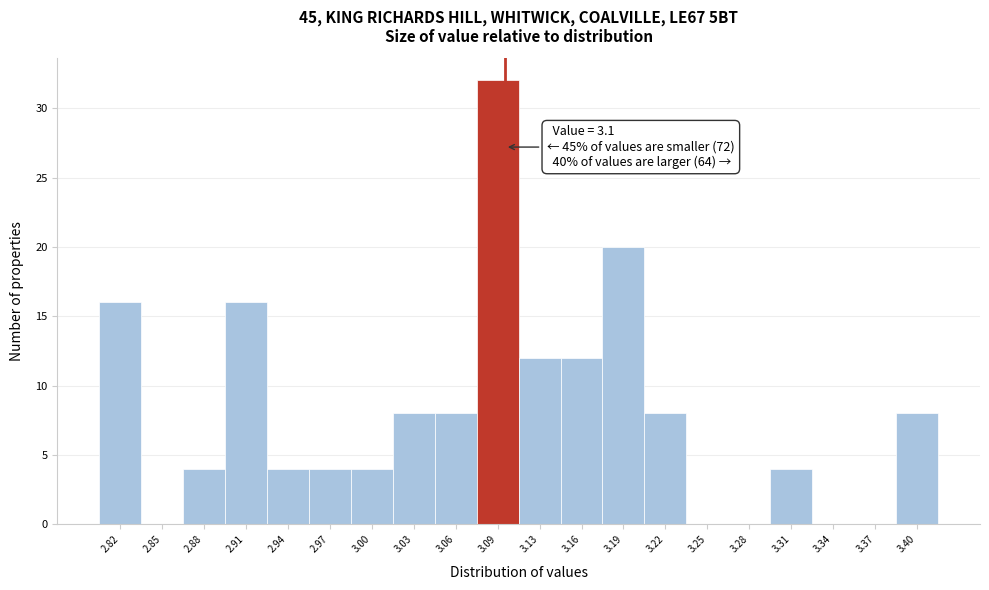

Over which range of the x-axis is the bar tallest?

3.079 to 3.110